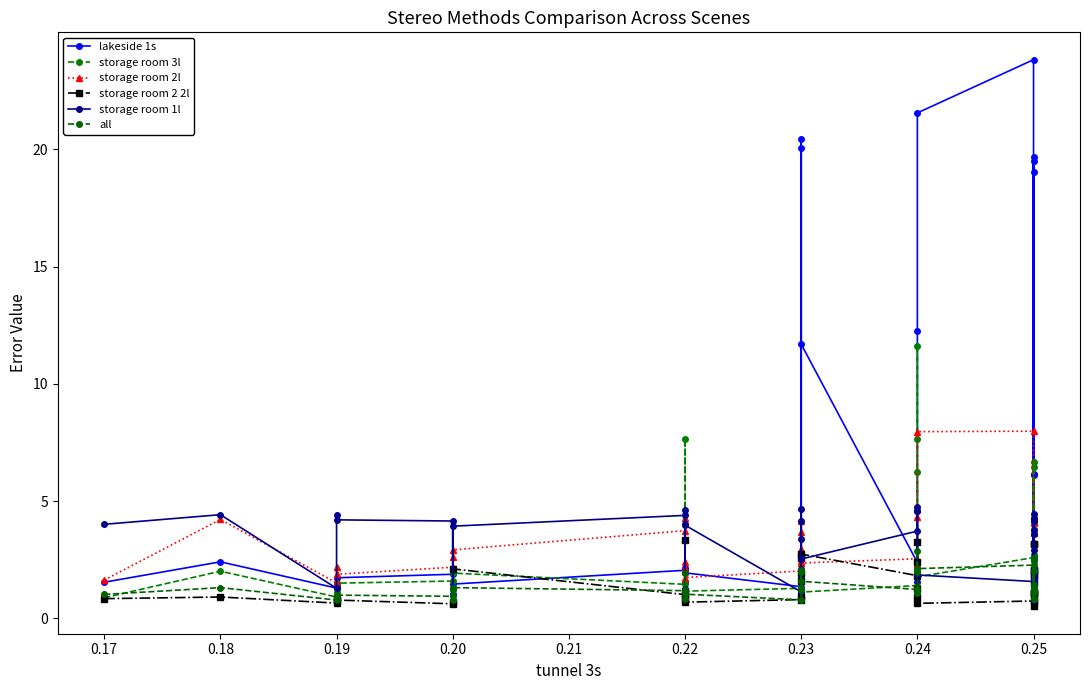

Reading left to right, extract all data points from this chart.

lakeside 1s: 1.5	2.4	1.3	1.4	1.7	1.9	1.1	1.5	2.0	1.5	2.1	1.0	1.9	1.4	20.4	1.6	1.7	20.1	11.7	2.4	1.6	1.8	1.9	12.2	21.6	23.8	2.6	6.1	1.6	1.6	1.5	6.2	2.0	2.0	19.7	19.0	2.6	19.5	1.8	1.8
storage room 3l: 0.9	2.0	0.9	1.1	1.5	1.6	1.2	1.9	1.4	1.1	7.7	1.2	1.2	1.3	1.2	1.1	1.3	1.1	1.1	1.4	1.4	6.2	7.7	11.6	1.8	2.6	1.1	1.2	1.8	2.1	1.7	2.5	2.7	2.7	6.7	1.2	1.9	6.5	1.4	1.4
storage room 2l: 1.6	4.2	1.5	2.2	1.9	2.2	2.6	2.9	3.7	2.1	4.3	2.4	1.7	2.0	2.4	4.1	3.0	3.7	2.4	2.5	2.1	2.3	4.3	2.3	8.0	8.0	1.1	3.7	4.1	3.2	1.8	2.1	4.3	4.4	1.6	3.6	3.2	4.4	4.1	4.1
storage room 2 2l: 0.8	0.9	0.7	0.9	0.8	0.6	0.7	2.1	1.0	0.9	3.4	1.1	0.7	0.8	1.9	0.9	1.6	2.6	2.7	1.8	0.9	2.4	3.2	1.3	0.6	0.7	0.5	3.1	1.1	1.4	0.8	1.8	2.1	2.1	2.0	3.2	1.0	1.7	1.1	1.1
storage room 1l: 4.0	4.4	1.3	4.4	4.2	4.2	1.3	3.9	4.4	1.2	4.6	4.0	4.0	1.1	2.1	4.7	4.1	3.4	2.5	3.7	4.6	4.8	4.6	1.9	1.9	1.6	0.8	2.9	4.3	4.2	1.8	1.6	1.9	1.9	4.4	2.1	3.6	4.2	3.8	3.8
all: 1.0	1.3	0.8	0.9	1.0	0.9	0.8	1.3	1.2	0.8	1.9	1.2	1.0	0.8	2.0	1.2	1.2	2.1	1.6	1.2	1.1	2.9	2.0	2.0	2.1	2.3	0.8	1.4	1.1	1.1	0.8	1.3	1.2	1.2	2.5	2.0	1.2	2.6	1.2	1.2